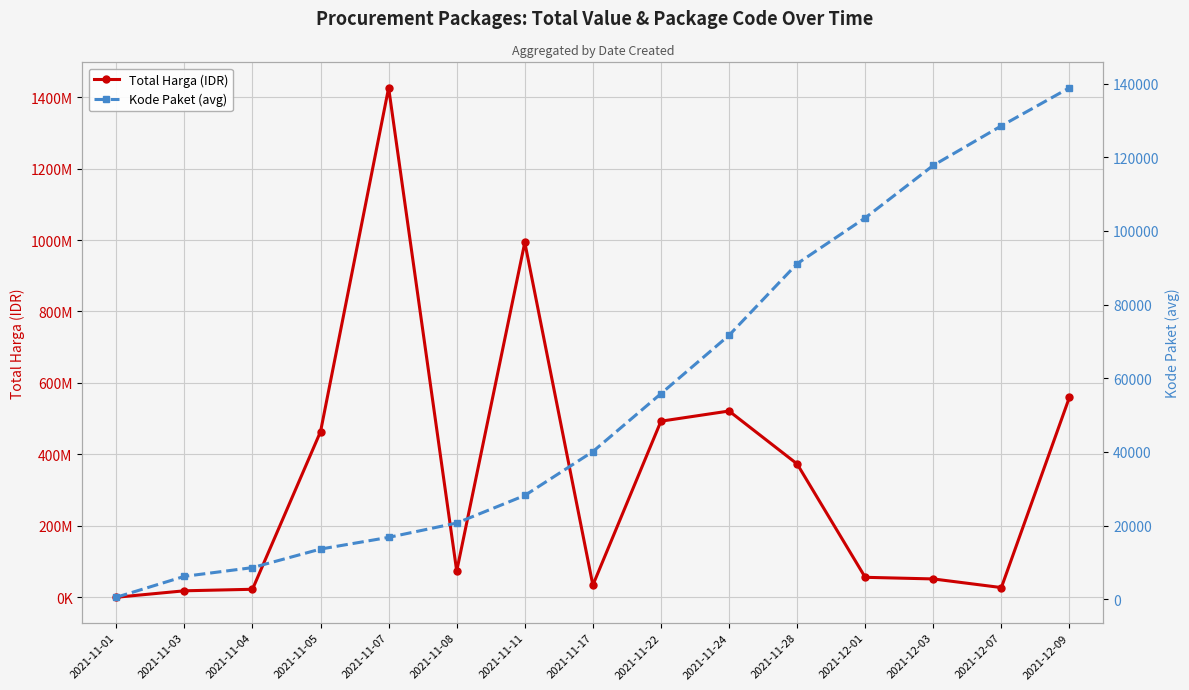

Which label corresponds to the largest value in the chart?

2021-11-07